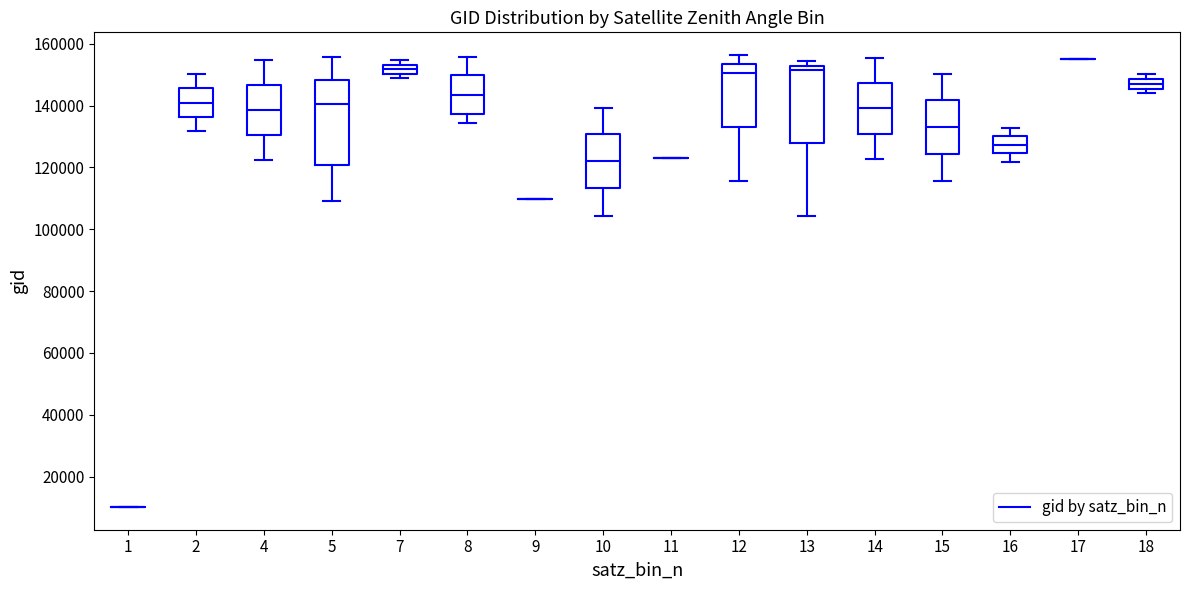

Which box is the tallest, from its lower edge to its upper edge?

5